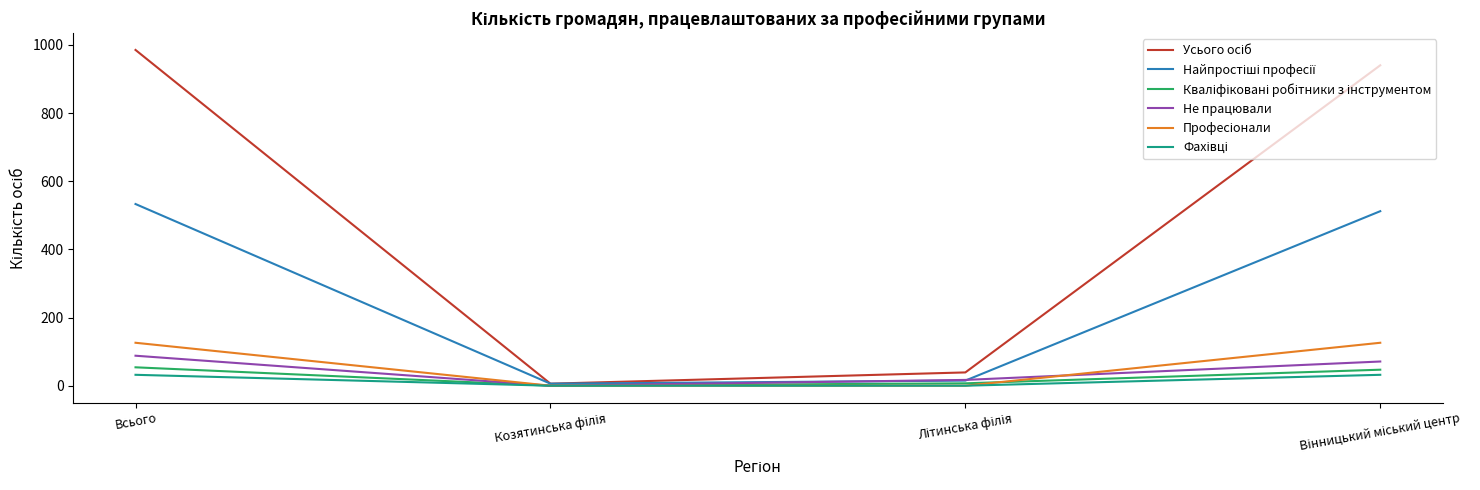

Does the chart have visible grid lines?

No